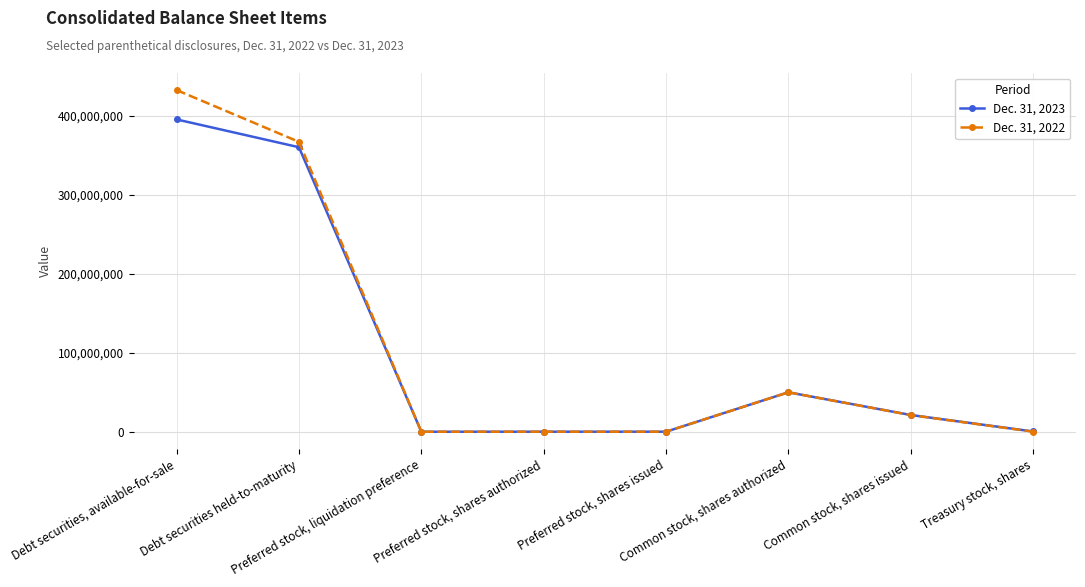

True or false: Dec. 31, 2023 has more than 0 interior local peaks.

True